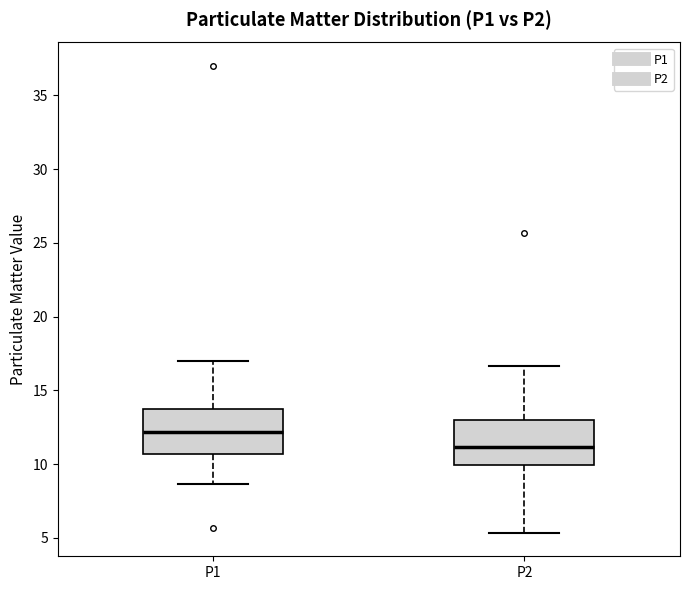

Reading left to right, transcribe this box plot: for each box, give where its median line is, the range the box spans, and where its two whiskers end, as read against the y-axis. The values are not printed on the chart, so give them approximately, as read against the axis.

P1: median 12.0, box 10.5 to 14.0, whiskers 8.5 to 17.0
P2: median 11.0, box 10.0 to 13.0, whiskers 5.5 to 16.5